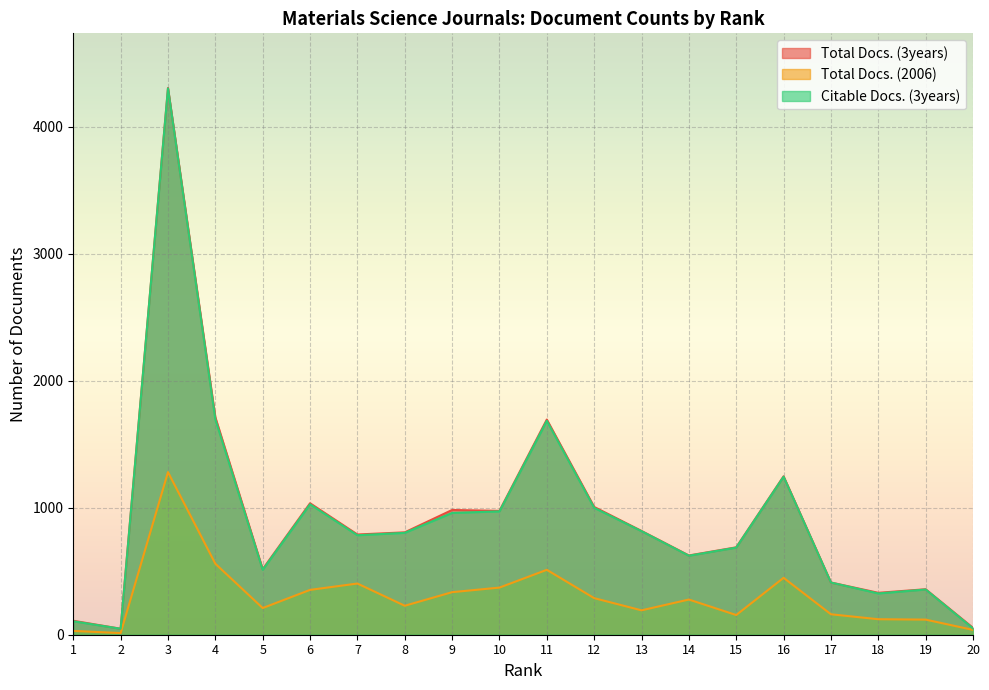

At which category is the sum across all series the highest?

3